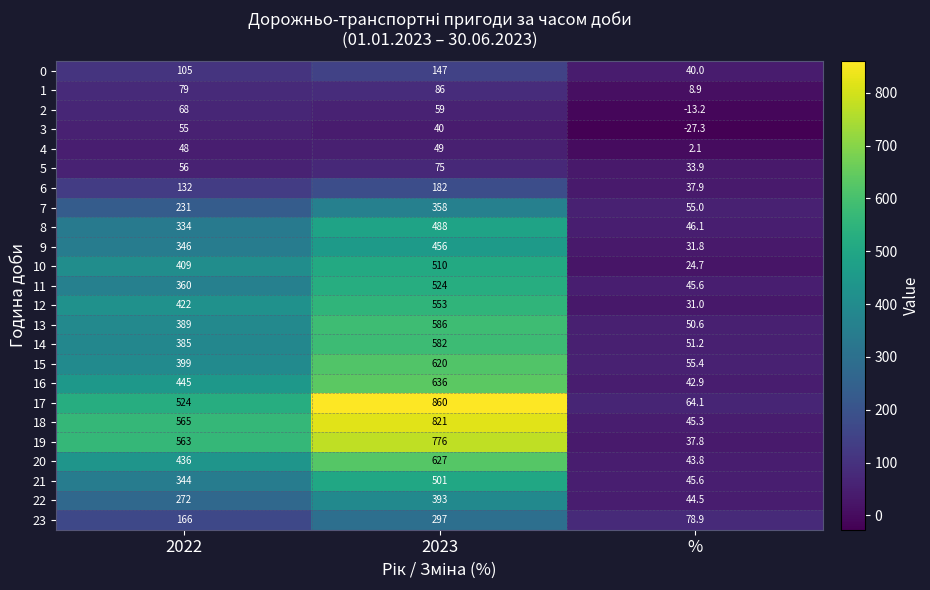

Rank the categories by 14 value from lowest to highest.

%, 2022, 2023